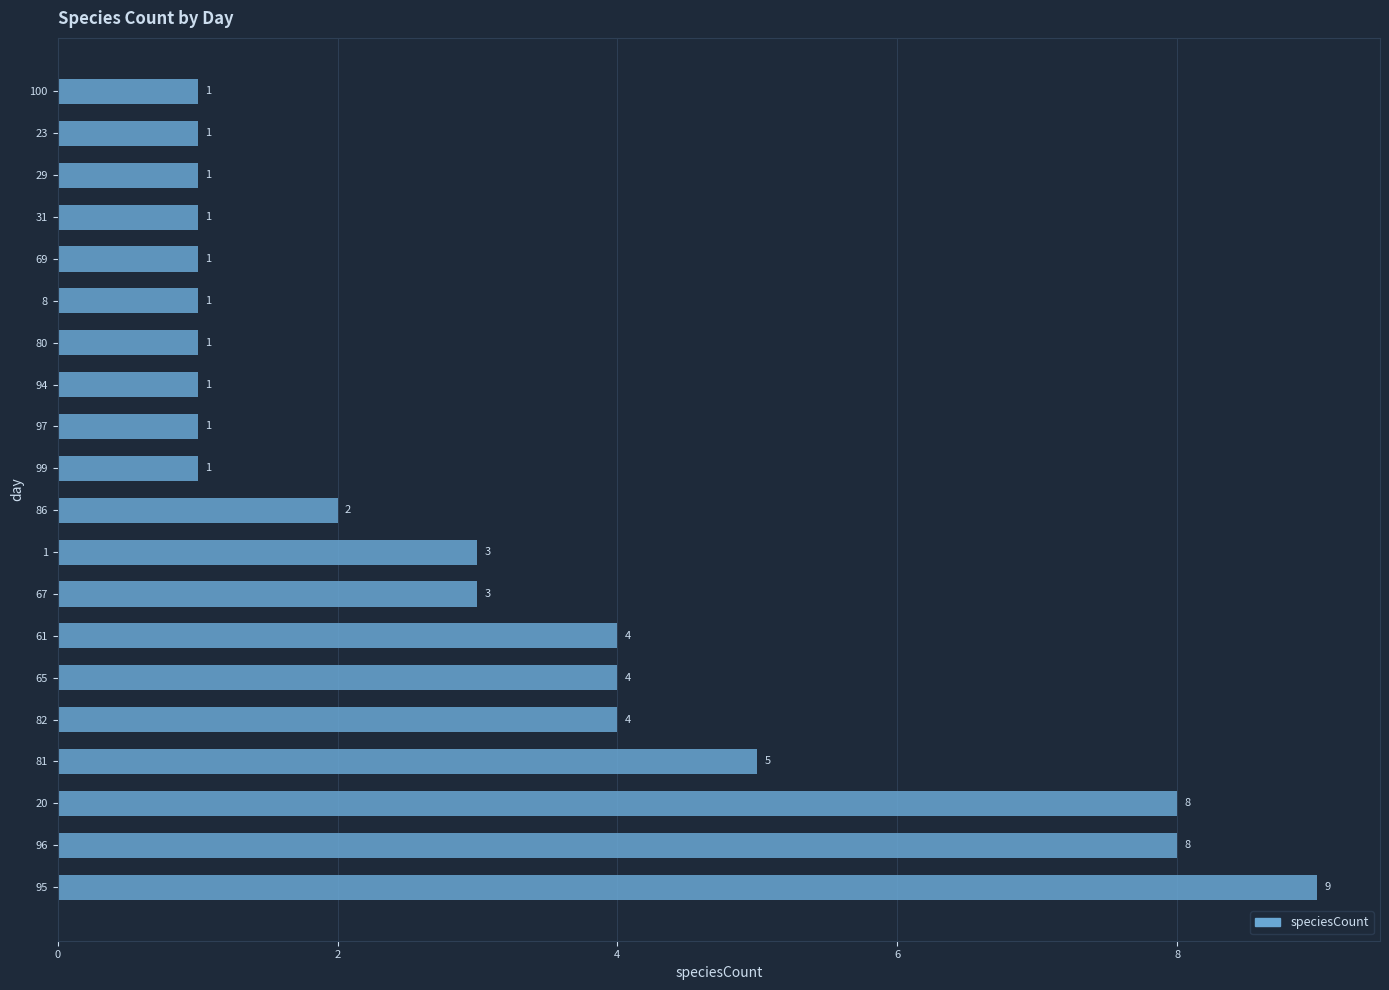

Is it true that the value at 94 is 1?

True